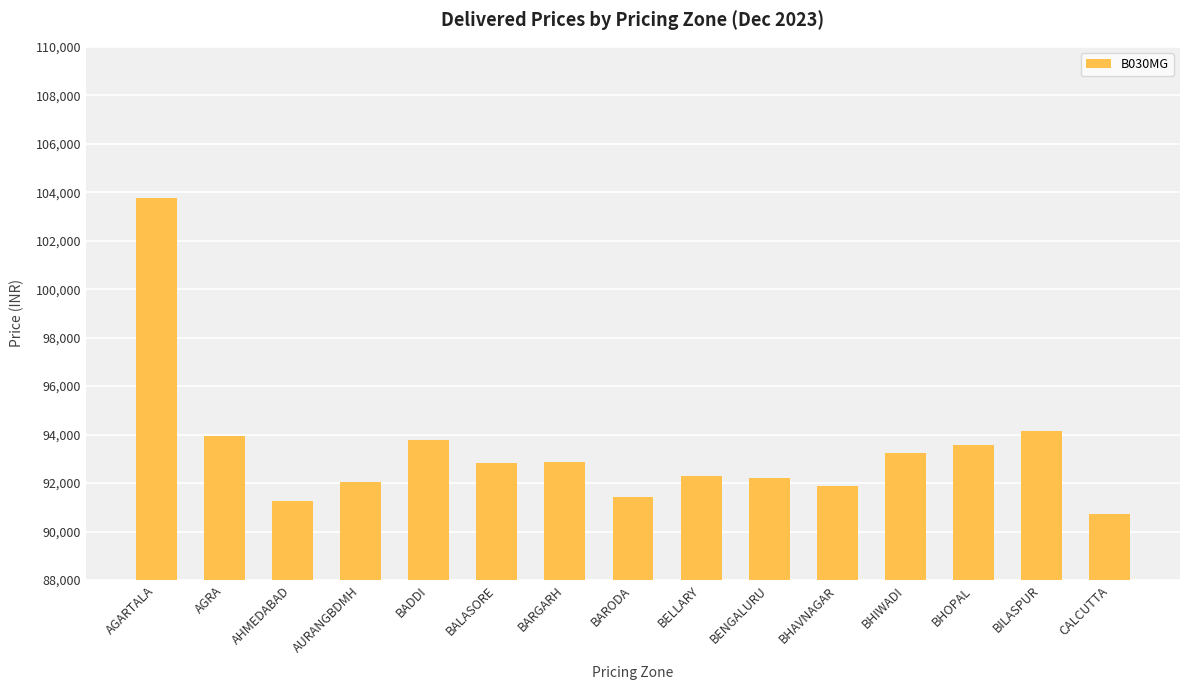

At which label does the data first exceed 92840?

AGARTALA